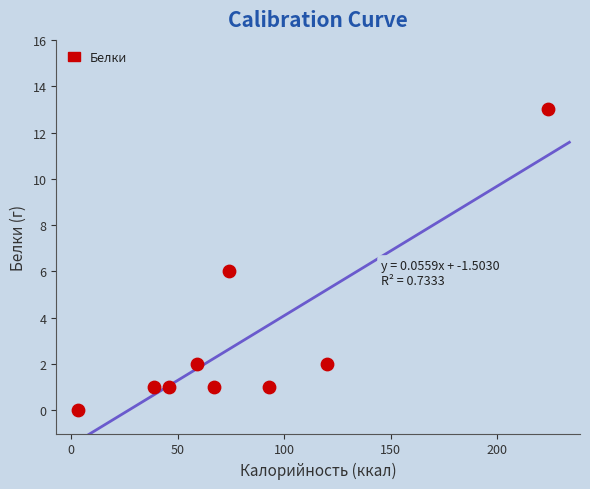

What is the average X value?

81